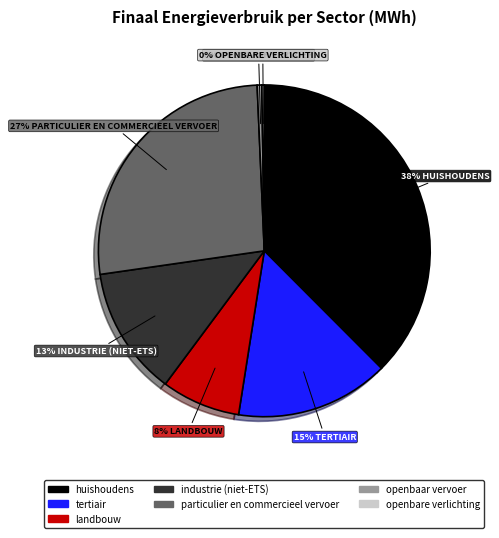

Which has a higher value, industrie (niet-ETS) or landbouw?

industrie (niet-ETS)